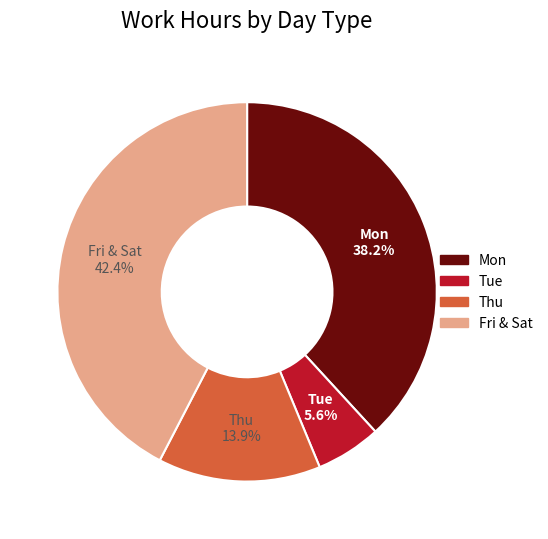

How many slices are in this pie chart?

4